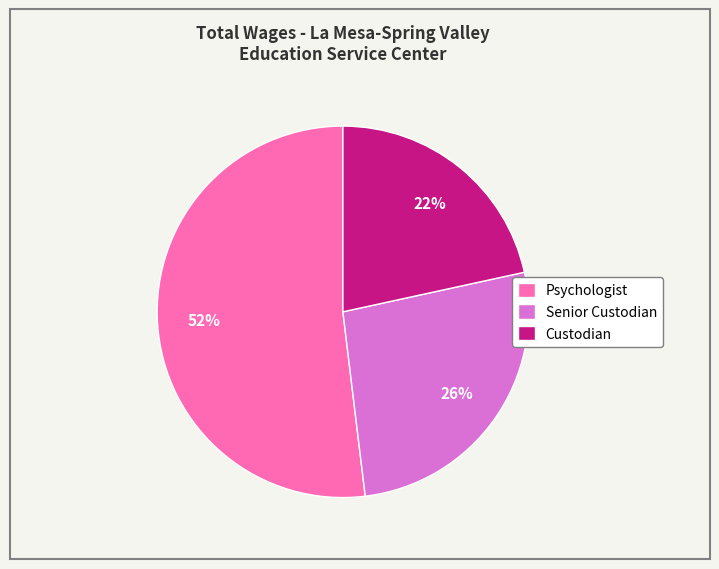

True or false: Custodian accounts for 22% of the total.

True